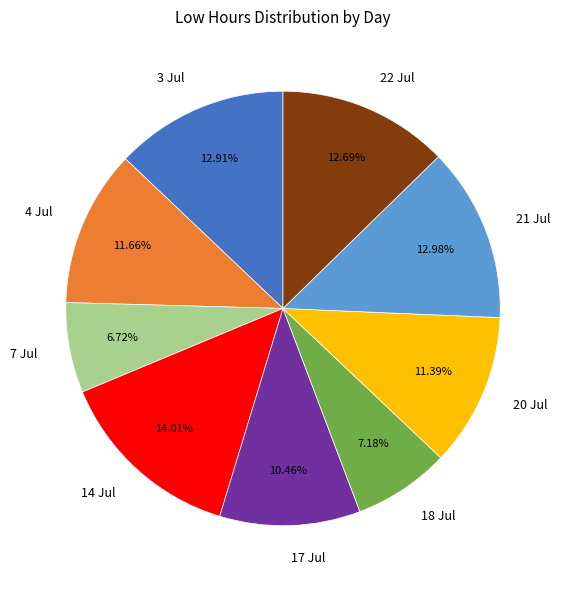

Combined, what portion of the pie is 4 Jul and 21 Jul?

24.6%